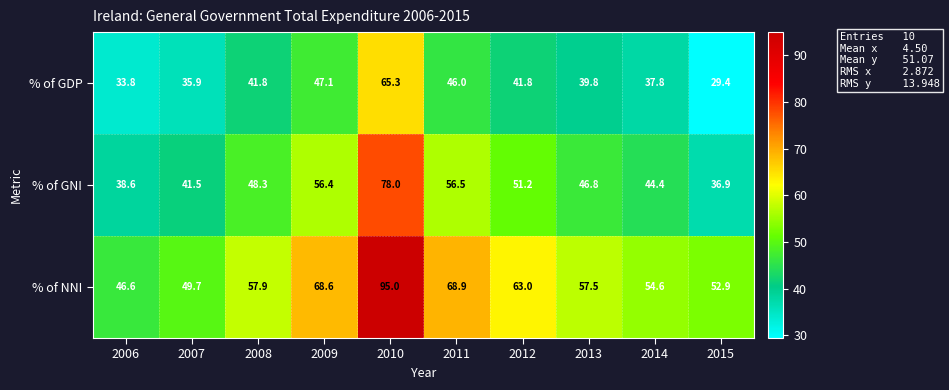

Where is % of NNI nearest to the value 70?

2011